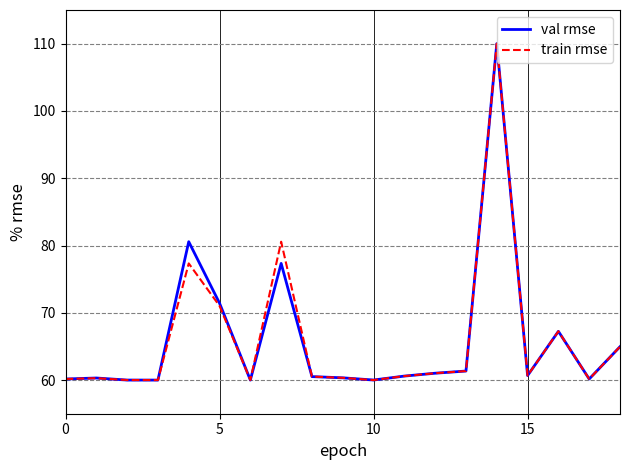

What is the highest value of the val rmse series?

110.0